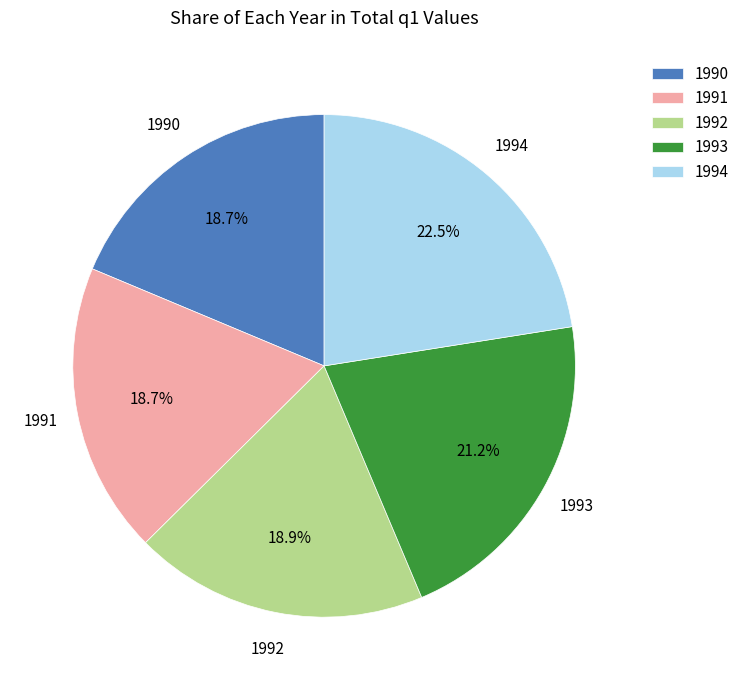

Does 1992 represent more than half of the total?

No